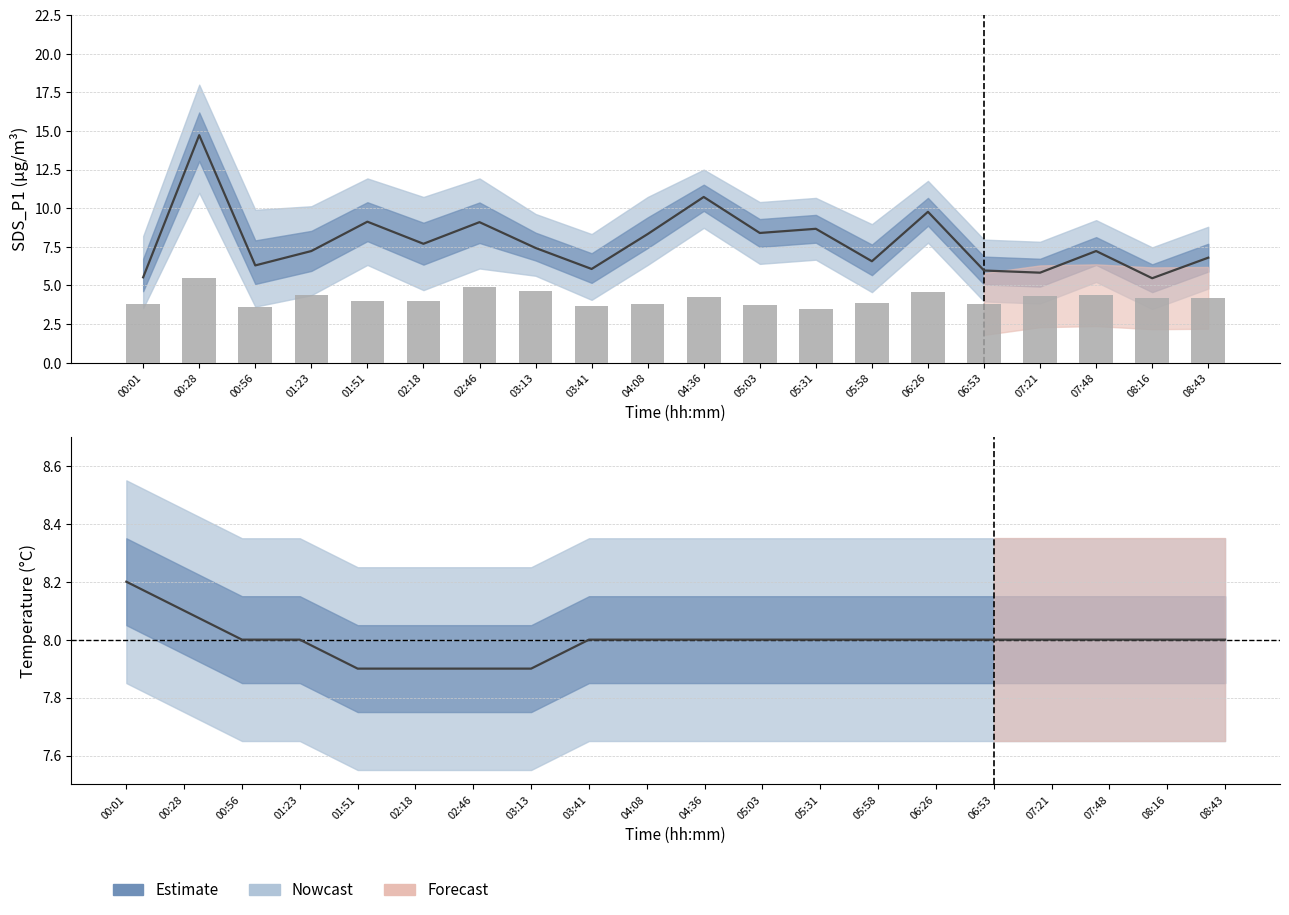

What is the label of the 10th bar from the left?

04:08